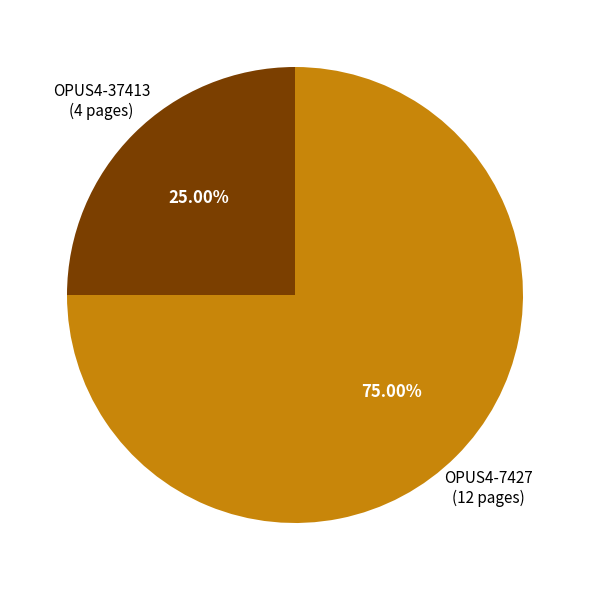

What portion of the pie excludes OPUS4-7427?

25.0%